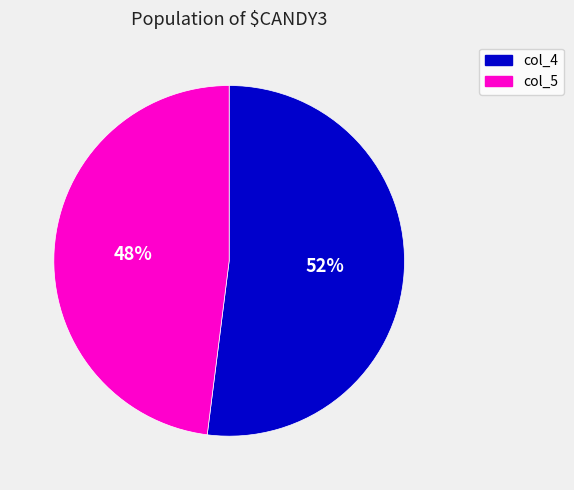

Approximately how many times larger is the value at col_4 compared to col_5?

1.1